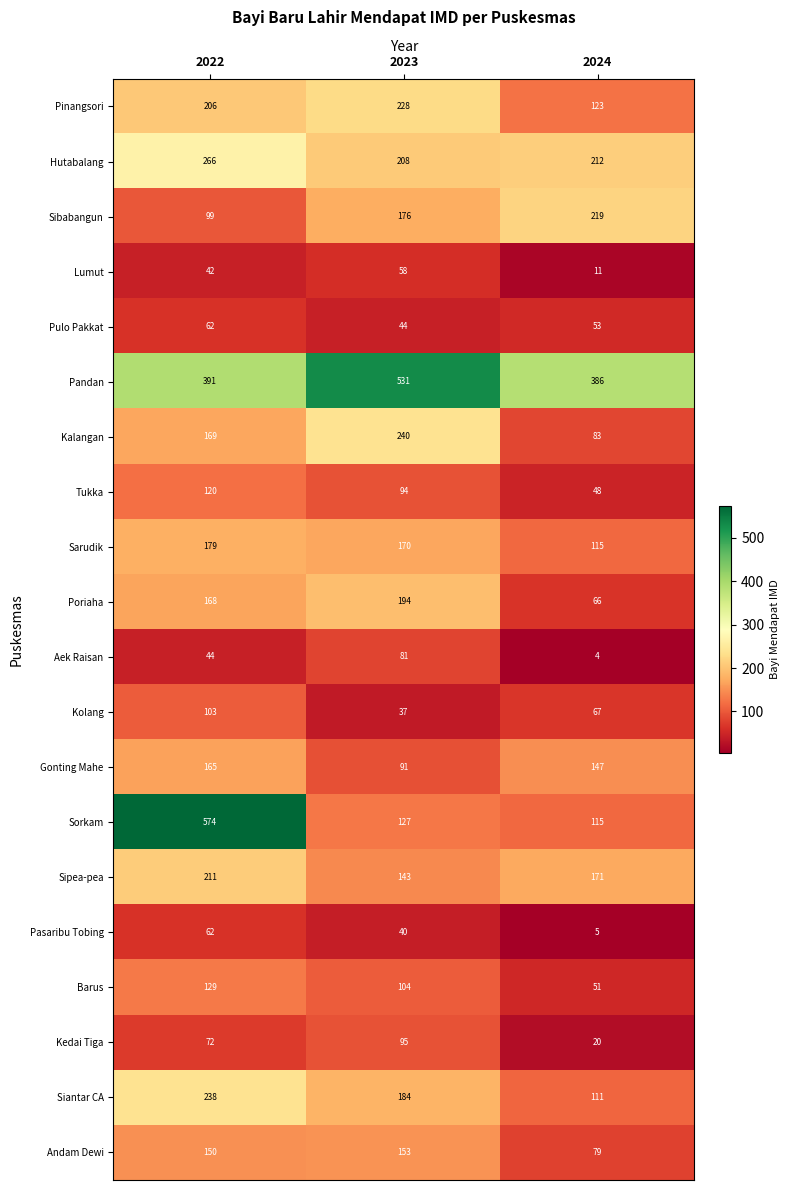

At which category does the chart reach its peak across all series?

2022